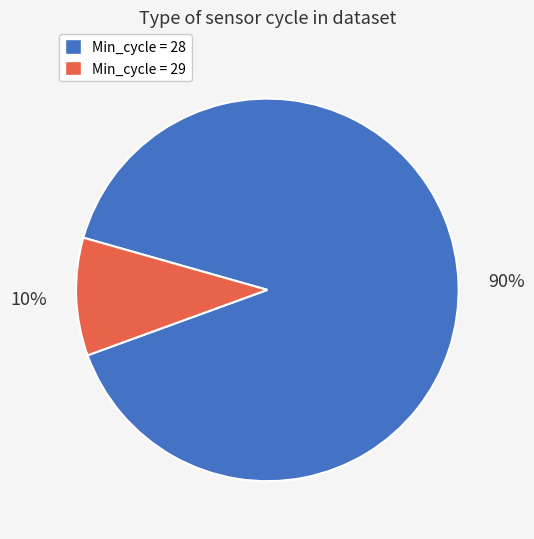

To the nearest percent, what is the average slice percentage?

50%